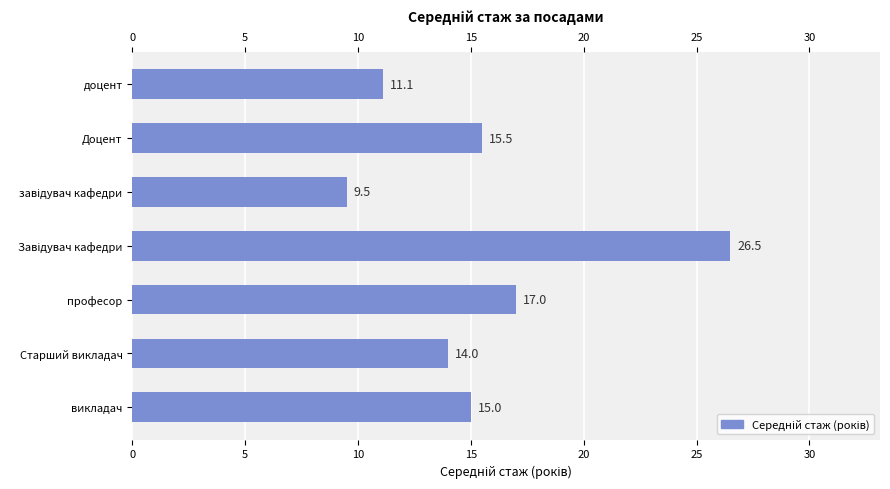

What is the change in value from Доцент to Старший викладач?

-1.5